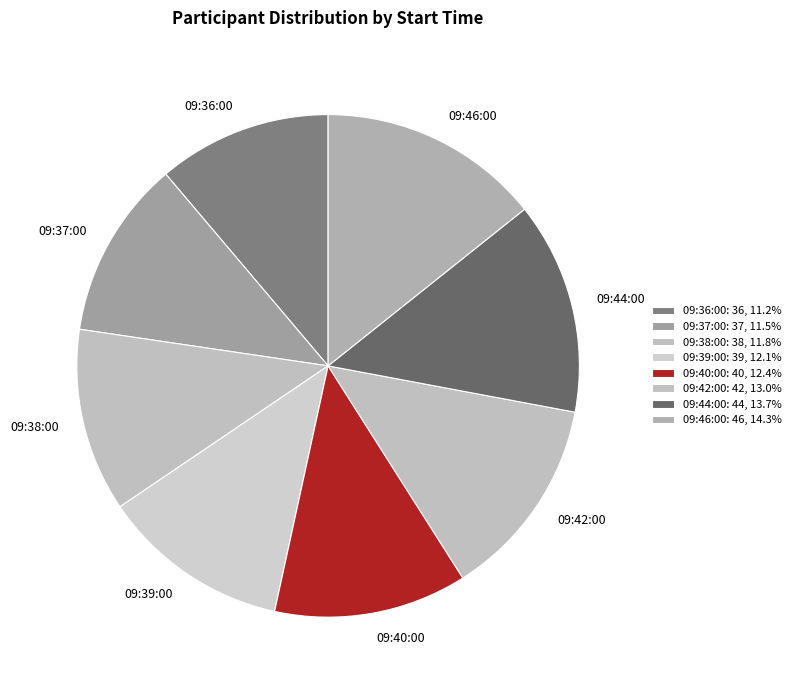

Does any single category account for the majority?

No